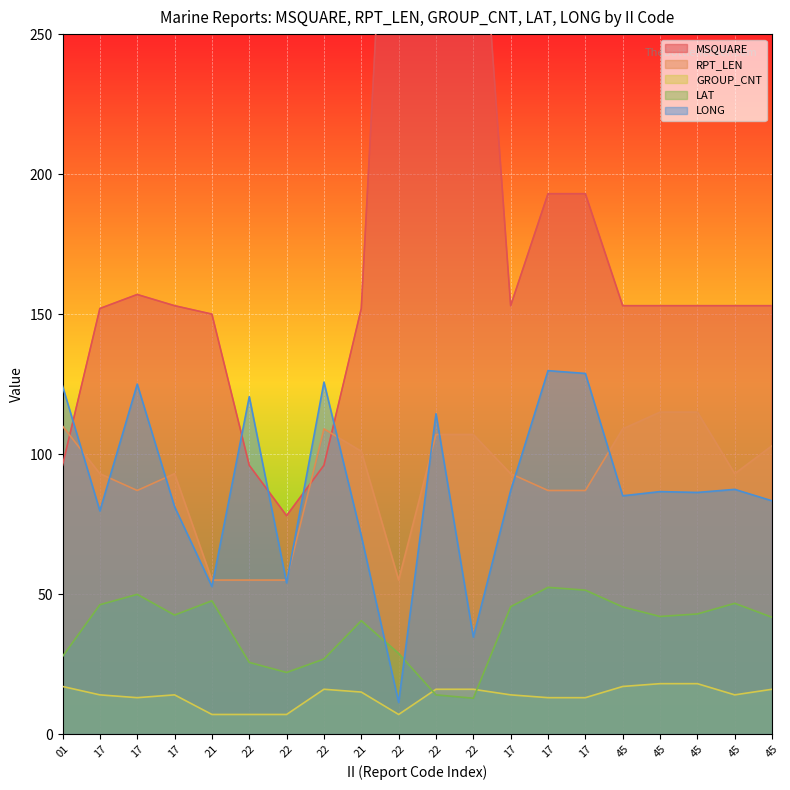

List the labels in order of LAT value, smallest first.

22, 22, 22, 22, 22, 01, 22, 21, 45, 45, 17, 45, 45, 17, 17, 45, 21, 17, 17, 17